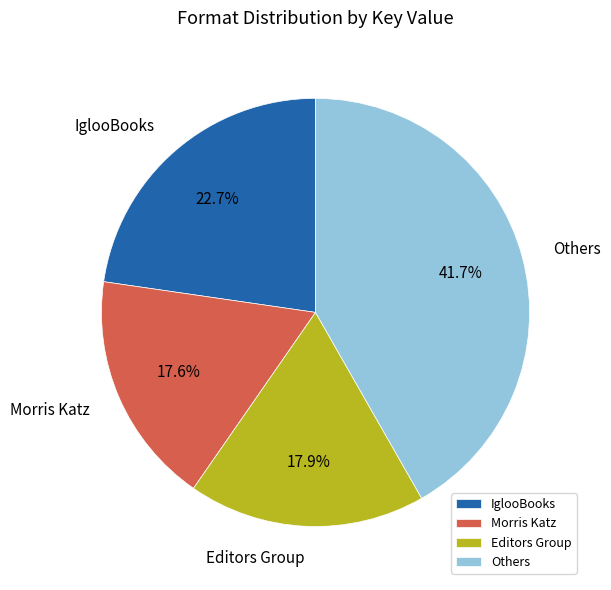

What is the ratio of the value at IglooBooks to the value at Others?

0.5